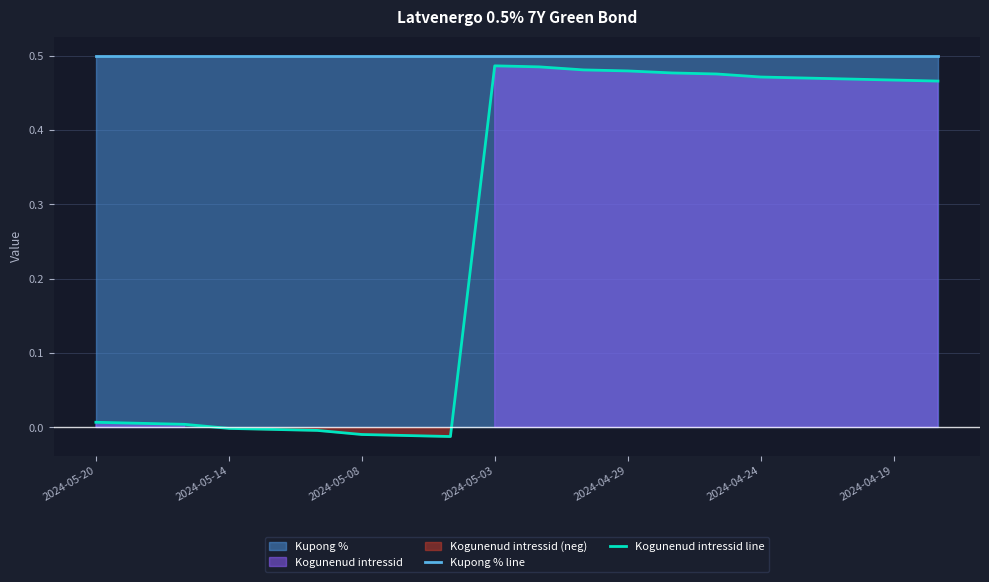

True or false: Kogunenud intressid line and Kupong % line cross at least once.

False